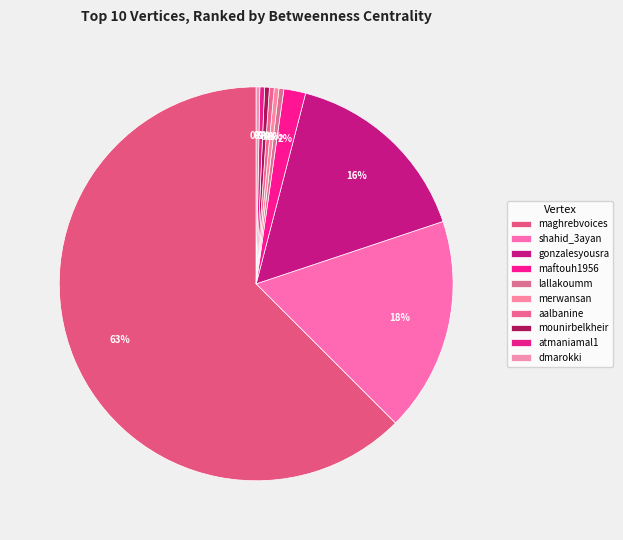

How many slices are in this pie chart?

10